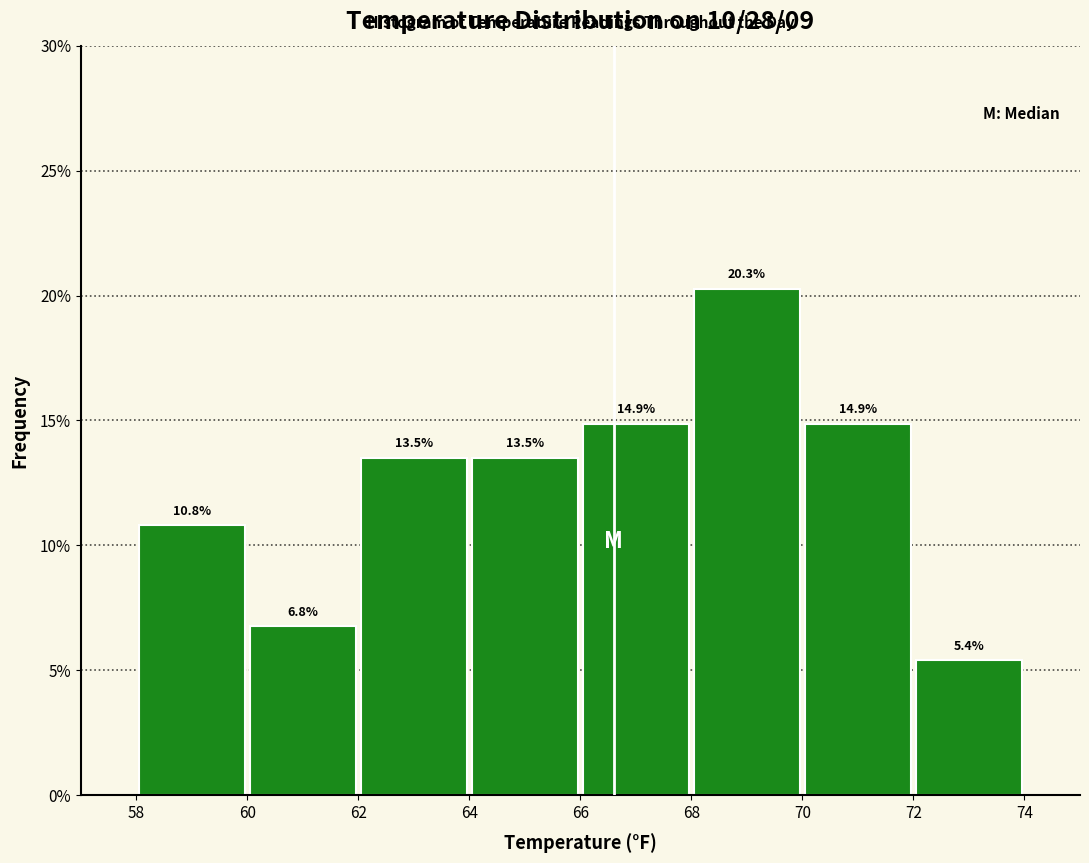

How tall is the bar that spans 60 to 62 on the x-axis?

6.8